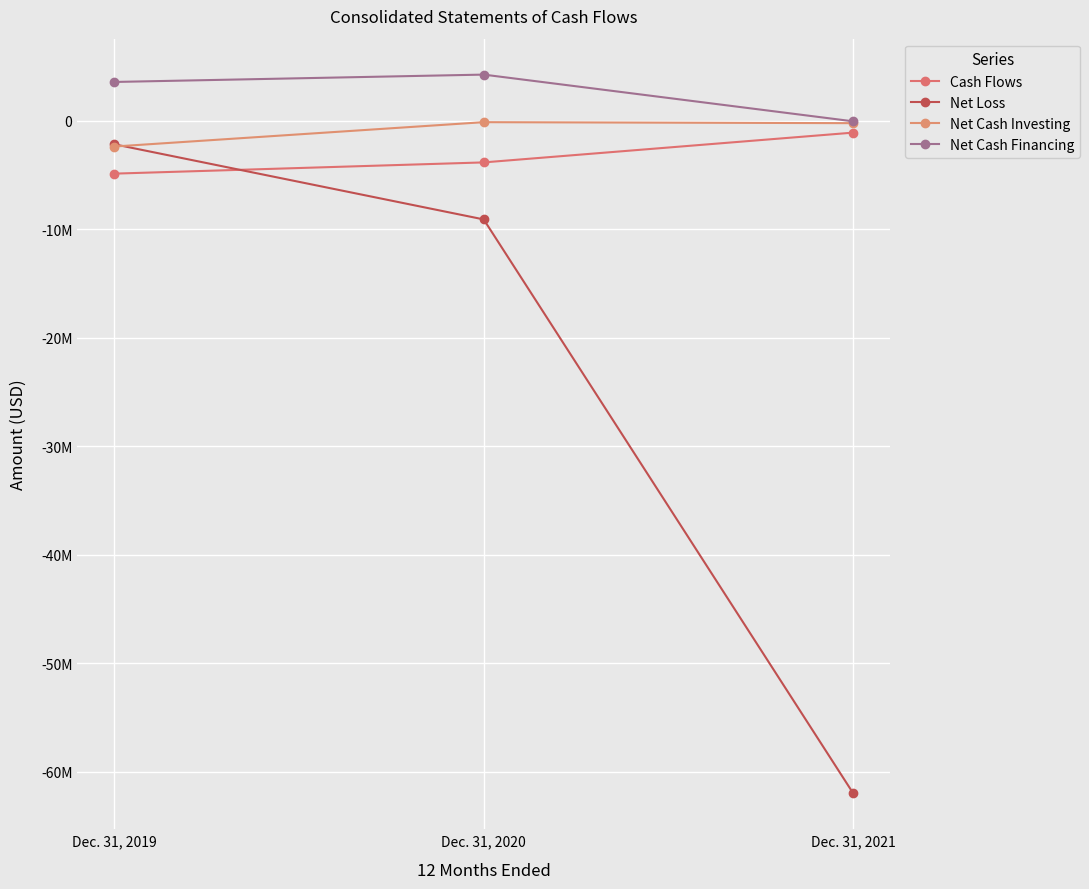

Rank the series by their maximum value, from lowest to highest.

Net Loss, Cash Flows, Net Cash Investing, Net Cash Financing